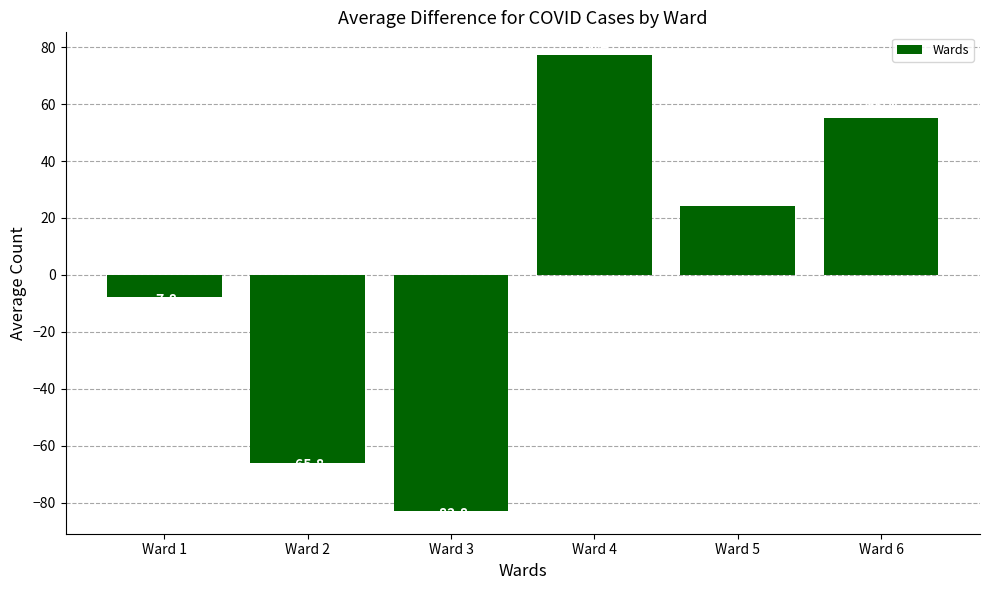

List the labels in order of value, largest first.

Ward 4, Ward 6, Ward 5, Ward 1, Ward 2, Ward 3